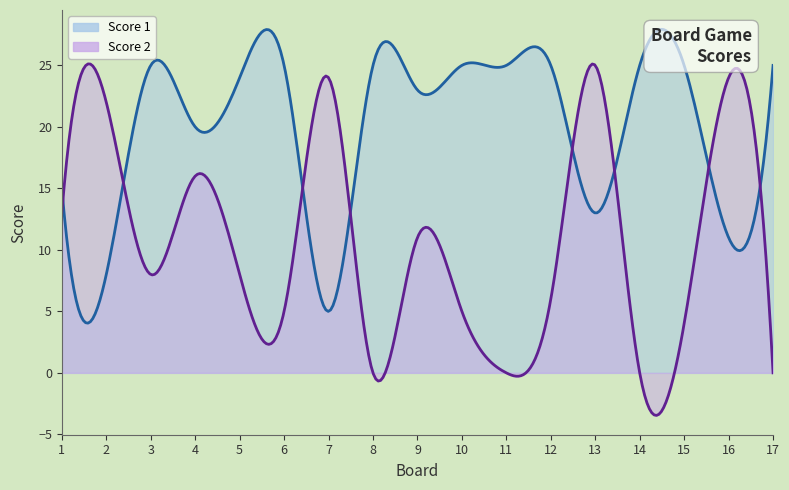

Reading left to right, what are all the values shown in this chart?

Score 1: 1=15	2=8	3=25	4=20	5=24	6=25	7=5	8=25	9=23	10=25	11=25	12=25	13=13	14=25	15=25	16=11	17=25
Score 2: 1=13	2=22	3=8	4=16	5=8	6=5	7=24	8=0	9=11	10=5	11=0	12=6	13=25	14=0	15=4	16=24	17=0